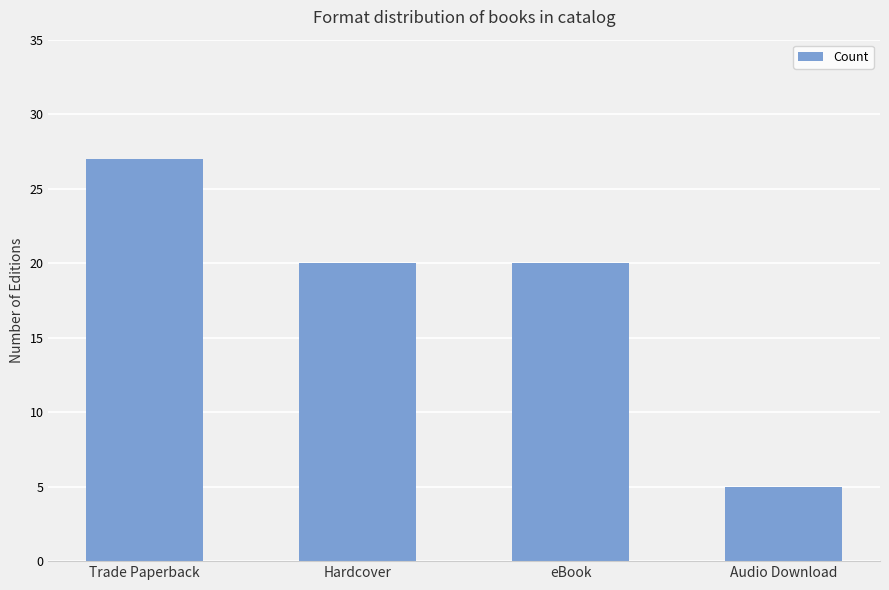

What is the value of the 3rd bar from the left?

20